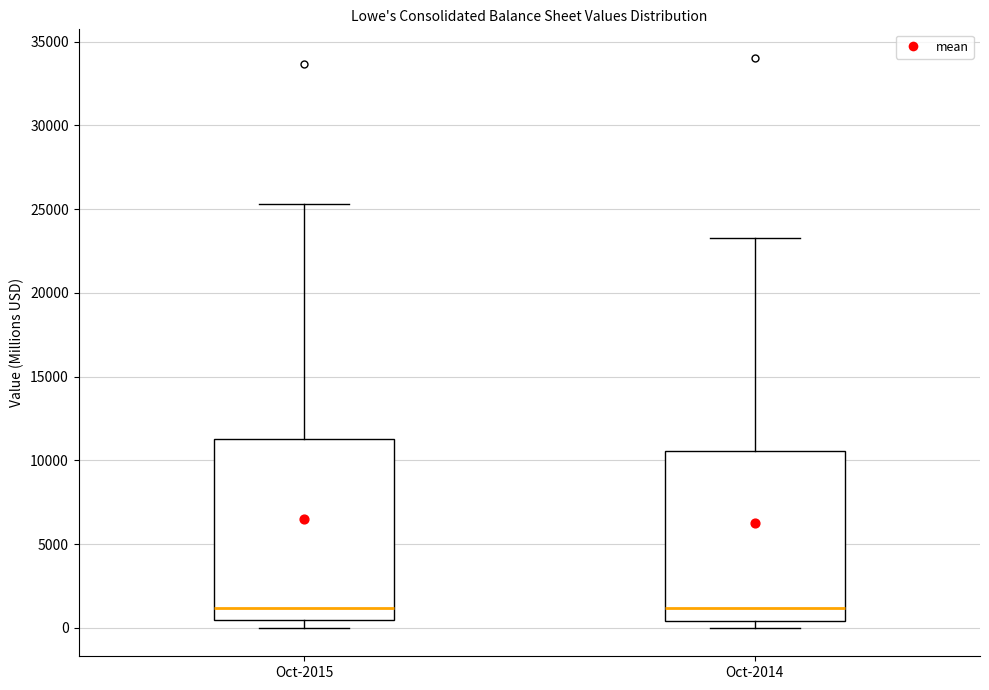

Reading left to right, read every box against the y-axis: the position of its median line, the range the box covers, and the ends of its whiskers. The values are not printed on the chart, so give them approximately, as read against the axis.

Oct-2015: median 1000, box 500 to 11500, whiskers 0 to 25500
Oct-2014: median 1000, box 500 to 10500, whiskers 0 to 23500